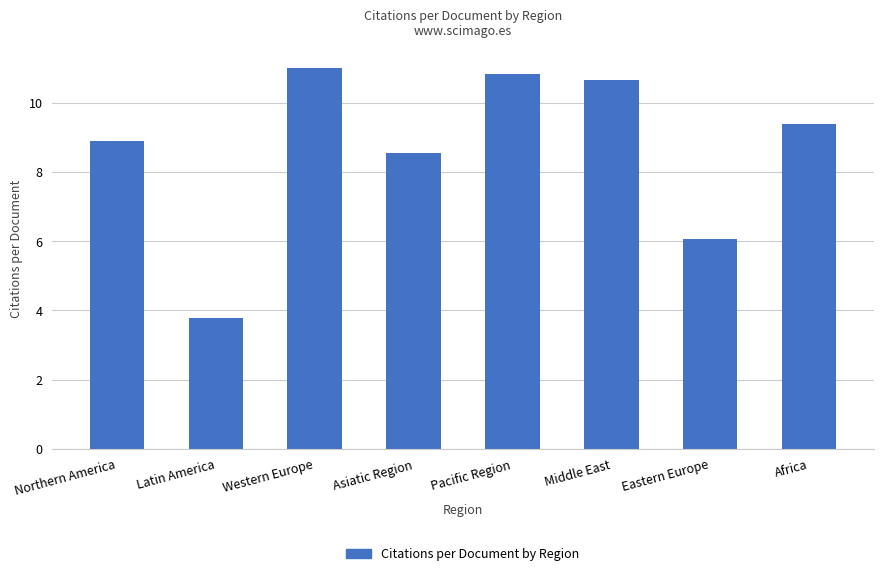

At which label is the value closest to 7?

Eastern Europe